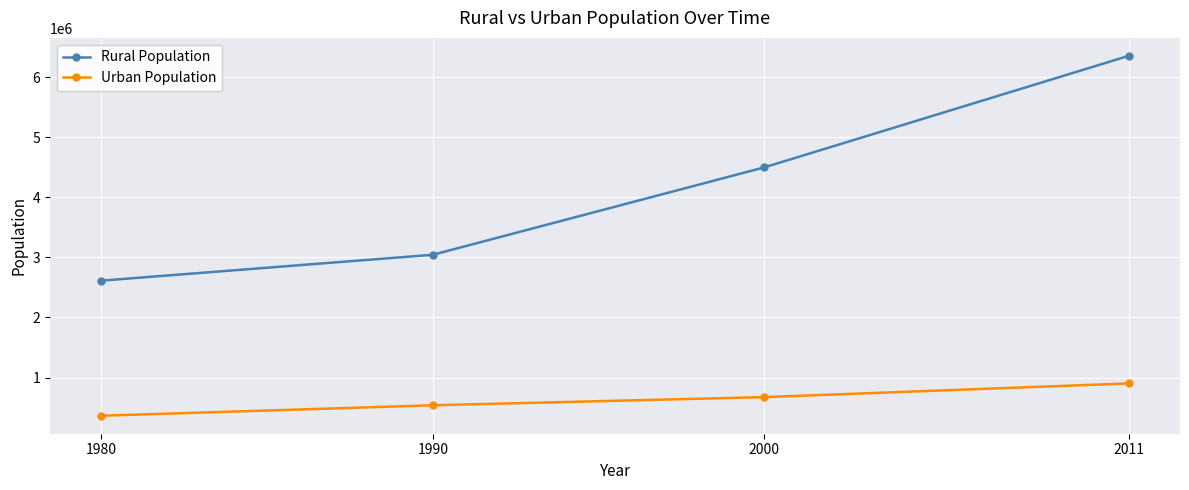

Reading left to right, extract all data points from this chart.

Rural Population: 1980=2612510	1990=3043002	2000=4496145	2011=6351551
Urban Population: 1980=365547	1990=539331	2000=675403	2011=902891